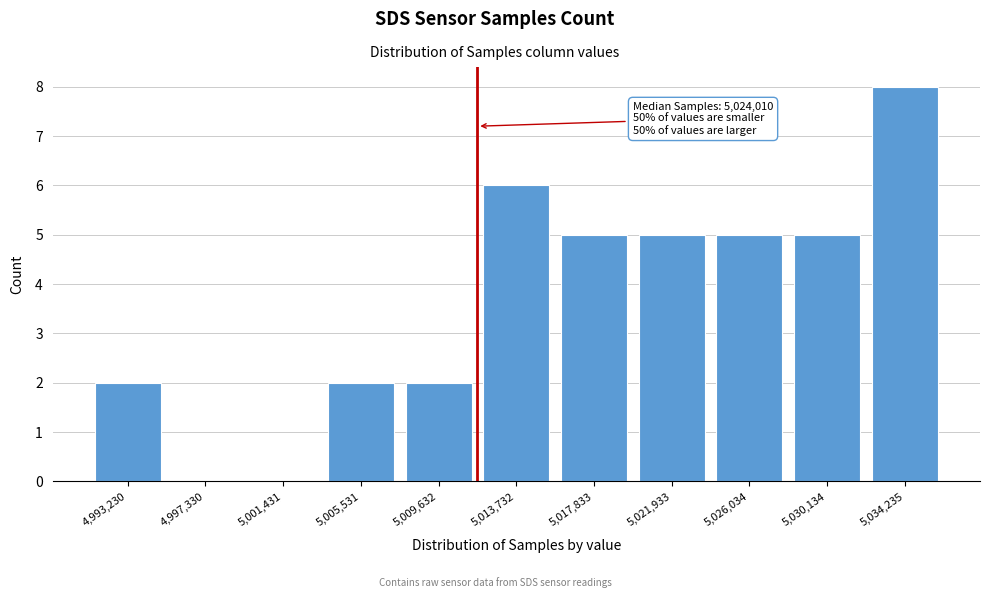

Reading right to left, transcribe all the data shown in this chart.

5,034,235=8	5,030,134=5	5,026,034=5	5,021,933=5	5,017,833=5	5,013,732=6	5,009,632=2	5,005,531=2	5,001,431=0	4,997,330=0	4,993,230=2